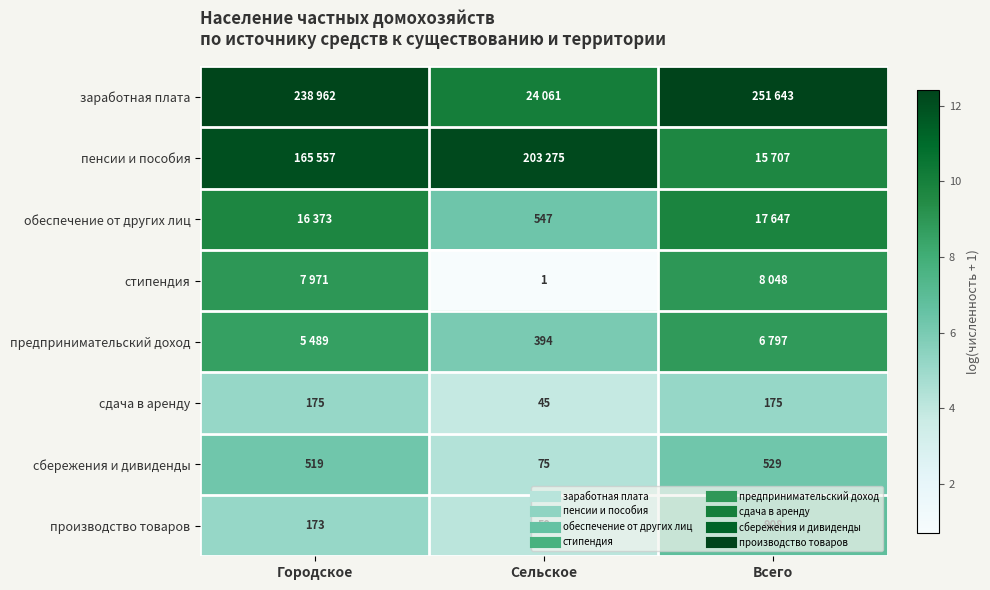

How many distinct data groups are displayed?

8